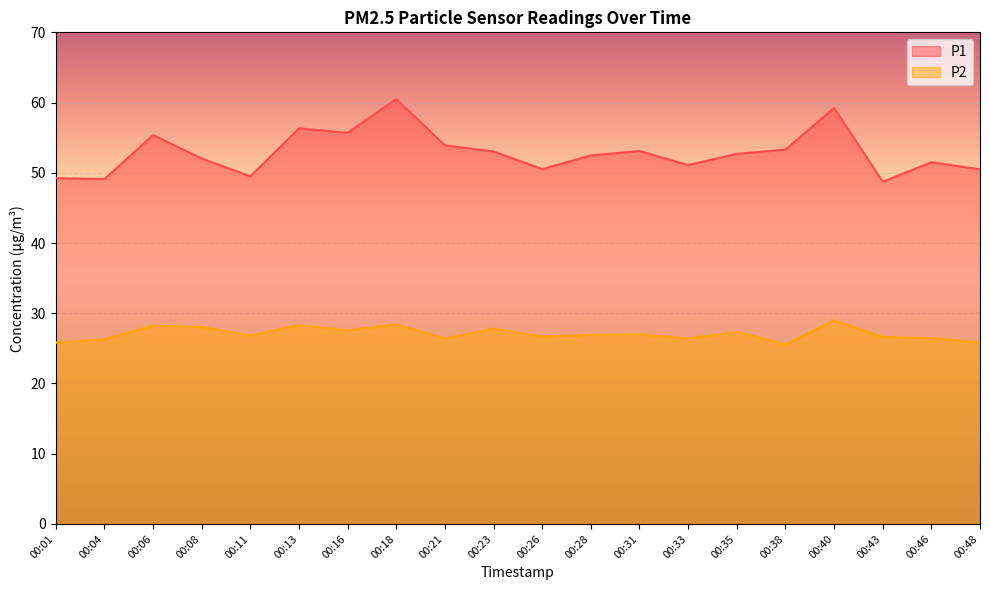

True or false: P2 and P1 intersect in this chart.

False